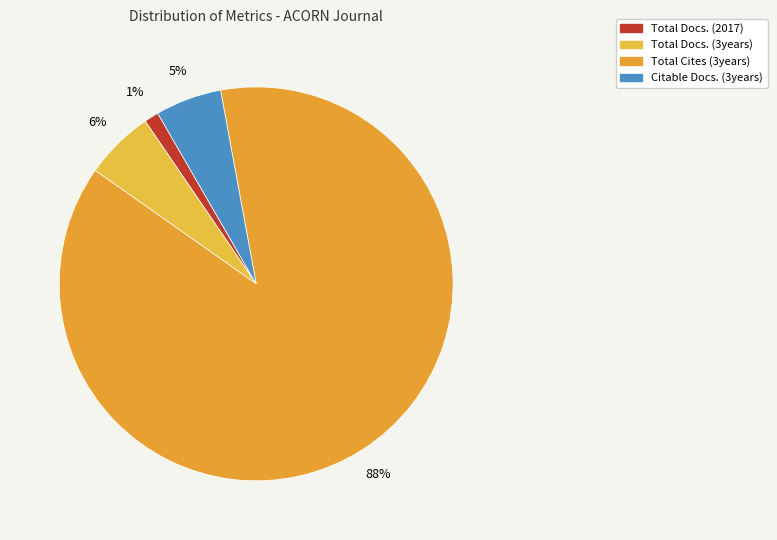

Which slice is the largest?

Total Cites (3years)